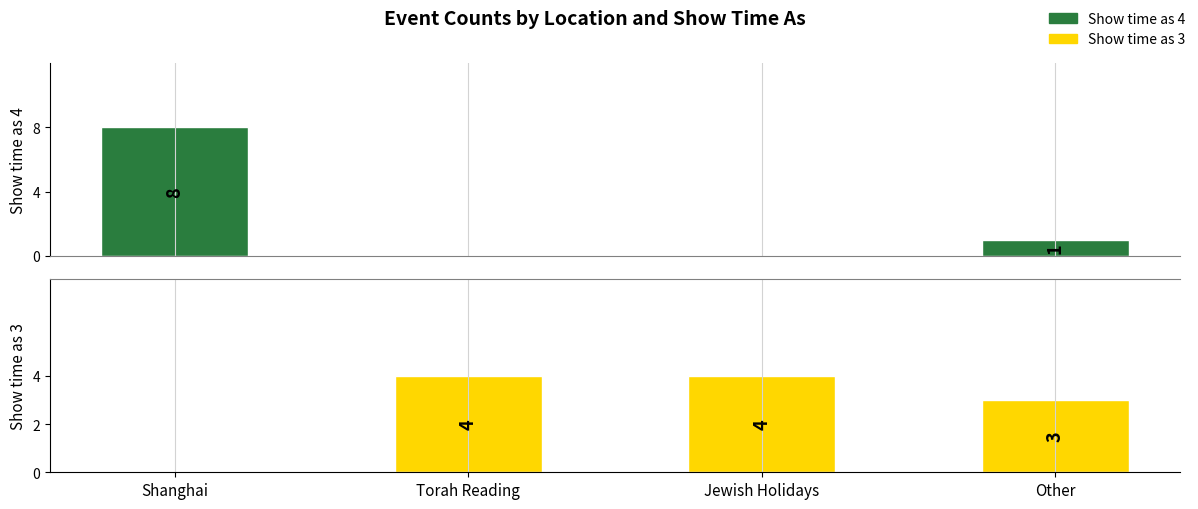

What is the label of the 2nd bar from the left?

Torah Reading